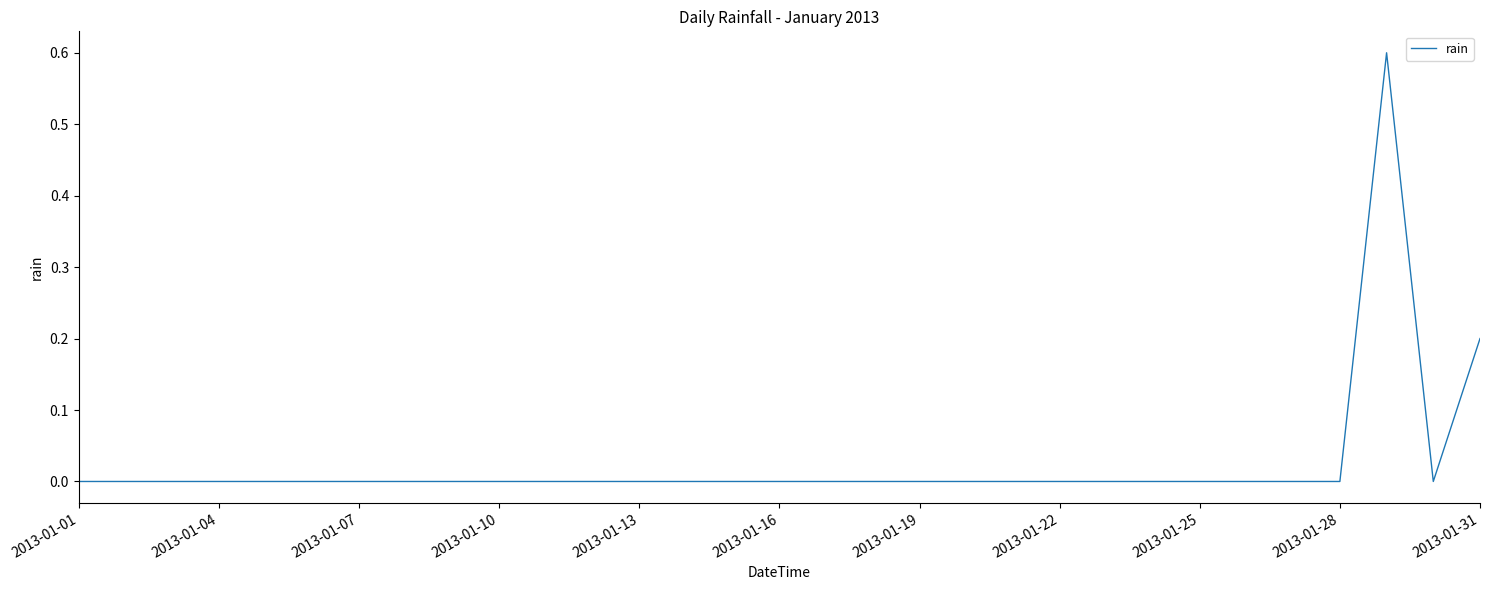

What is the difference between the maximum and minimum values?

0.6